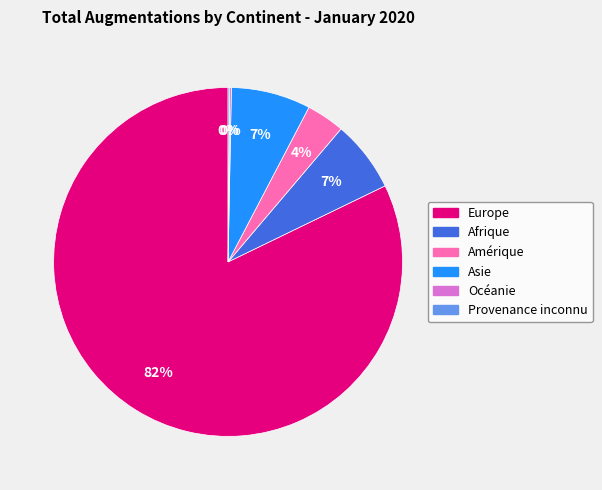

Does any single category account for the majority?

Yes